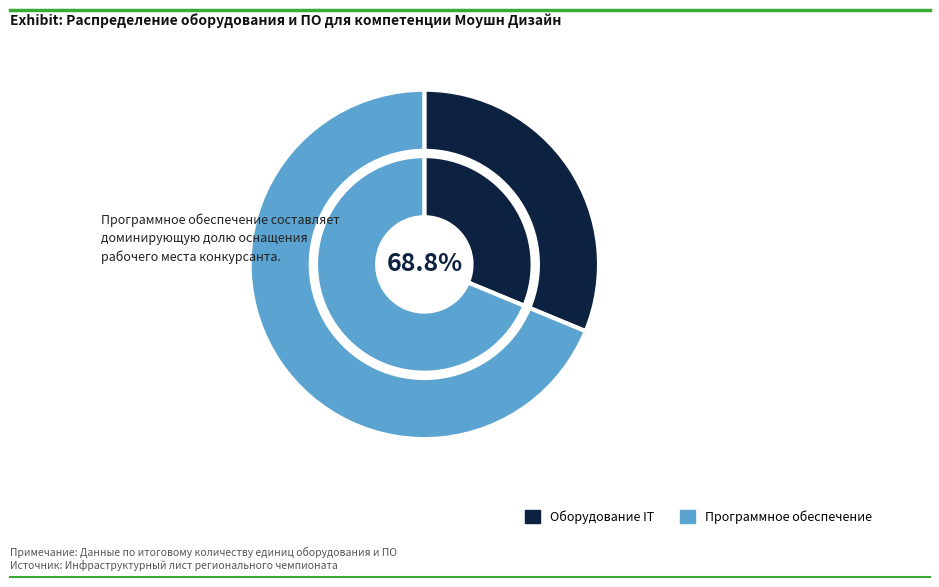

Does Программное обеспечение account for over 50% of the chart?

Yes